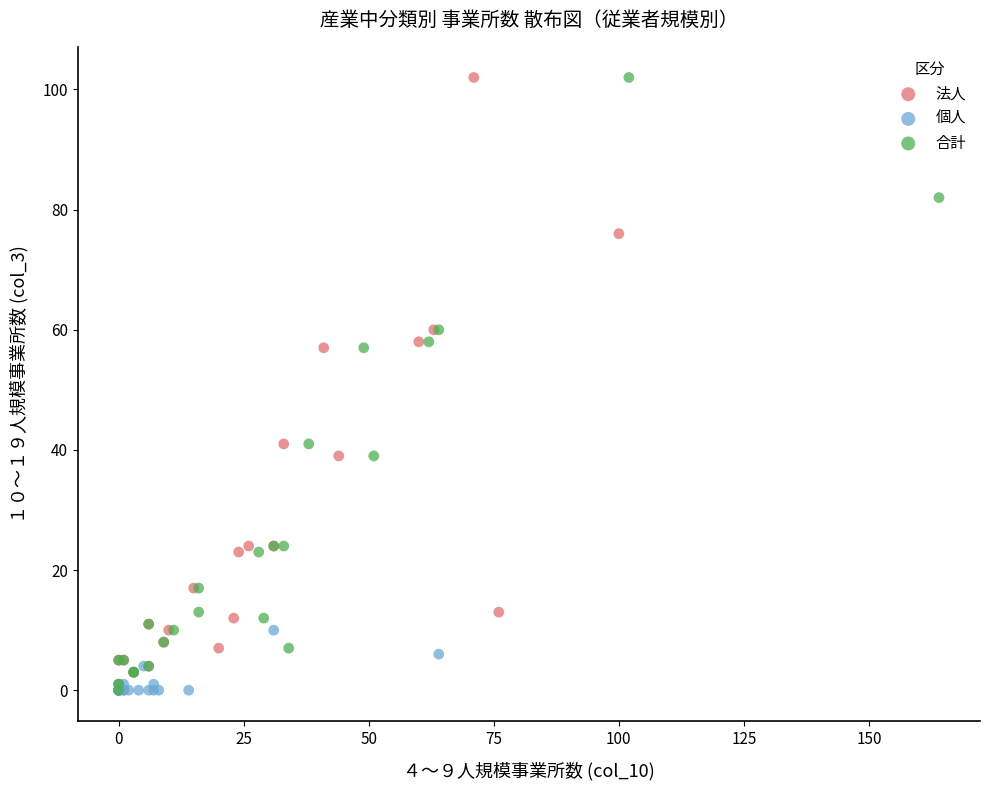

What are all the series names shown in the legend?

法人, 個人, 合計